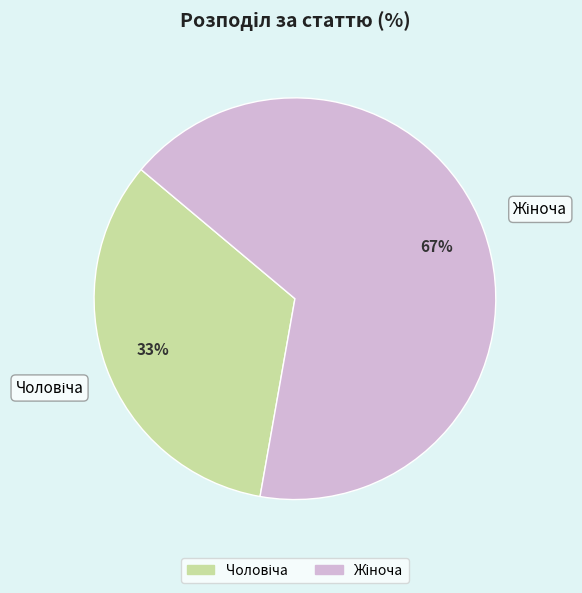

Is there any slice that represents more than half of the pie?

Yes